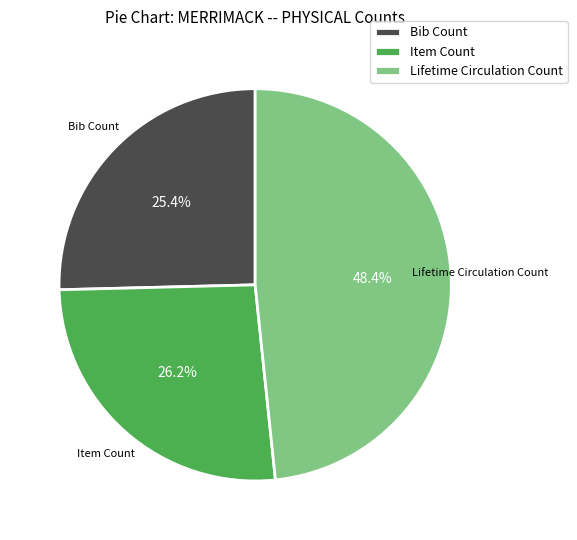

Is it true that Item Count is 15% of the pie?

False